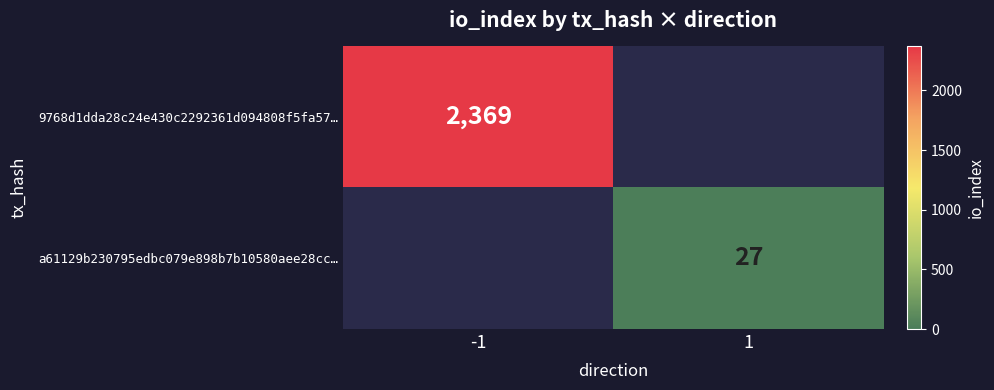

Is the value of 9768d1dda28c24e430c2292361d094808f5fa57… at -1 greater than the value of a61129b230795edbc079e898b7b10580aee28cc… at 1?

Yes